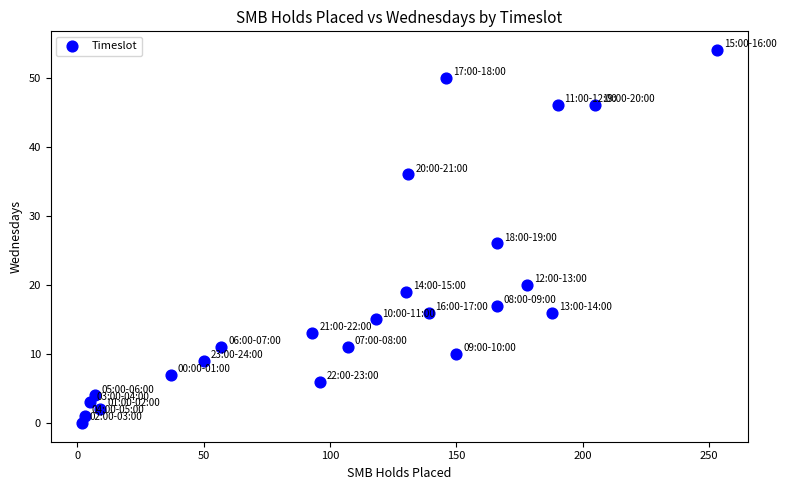

What is the range of Y values (max minus min)?

54